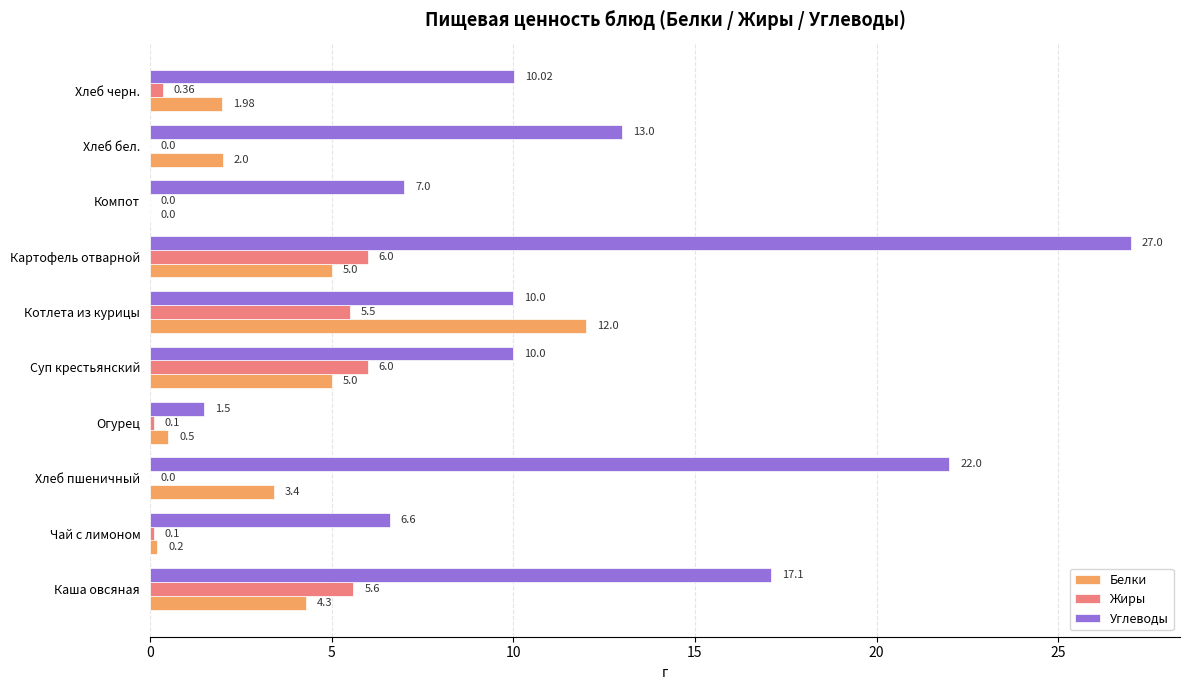

Is the value of Жиры at Картофель отварной greater than the value of Белки at Огурец?

Yes